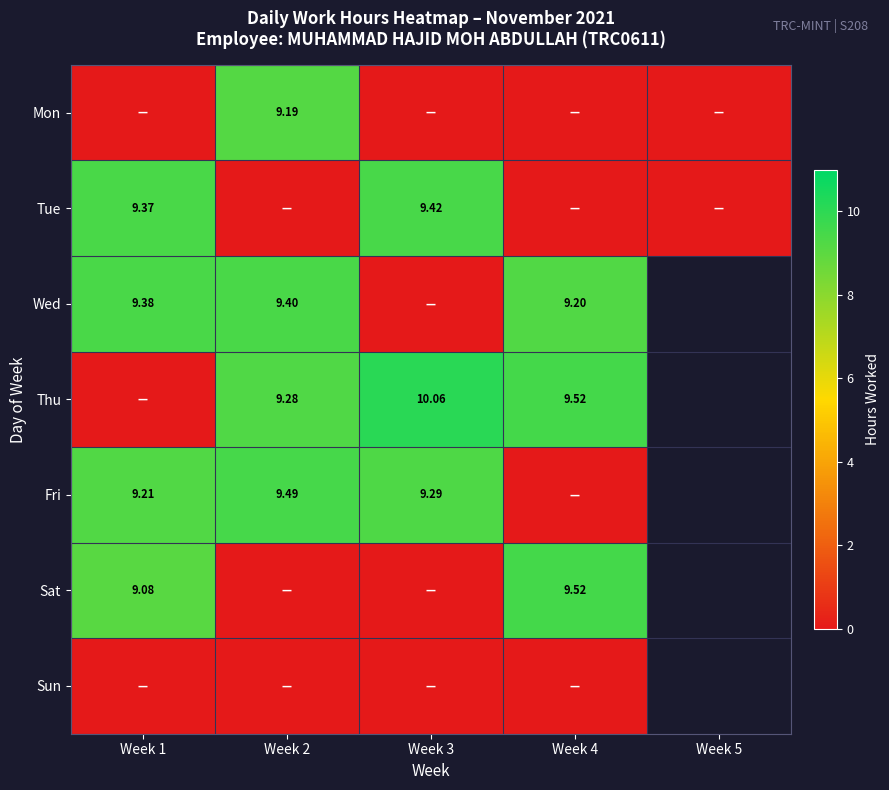

At which category is the sum across all series the highest?

Week 2